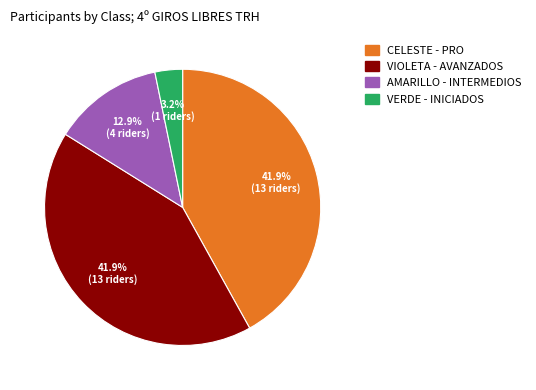

To the nearest percent, what is the difference between the AMARILLO - INTERMEDIOS and VERDE - INICIADOS slice percentages?

10%